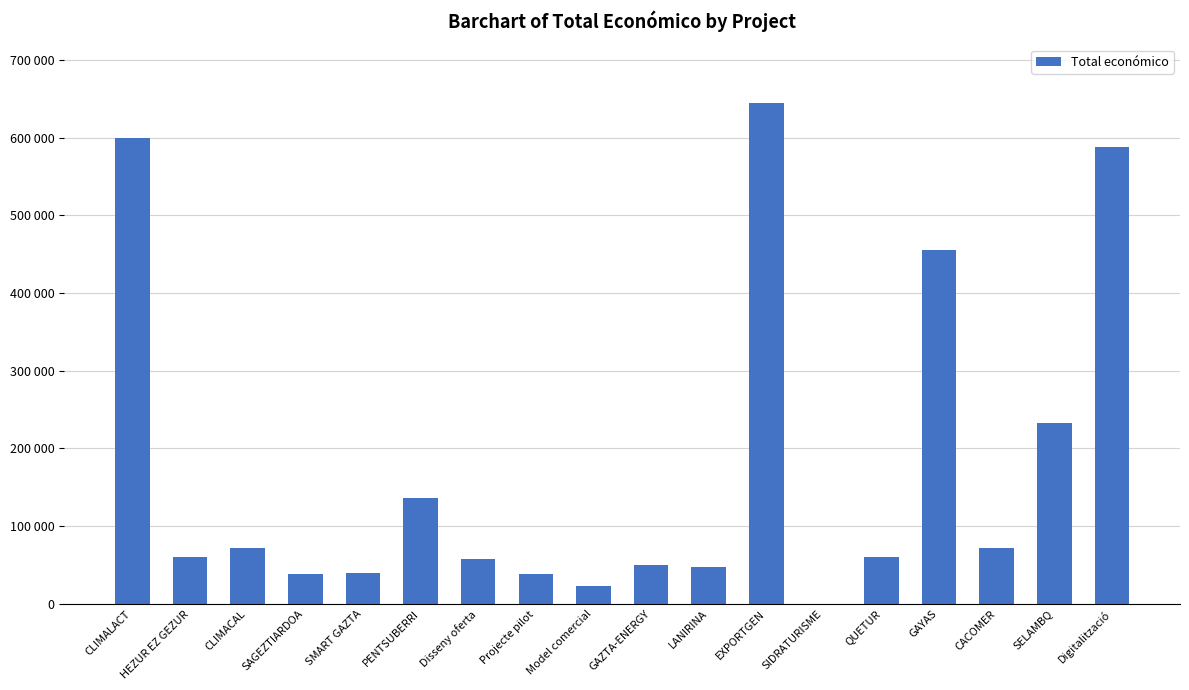

What is the approximate value at Digitalització, to the nearest 100?

588100